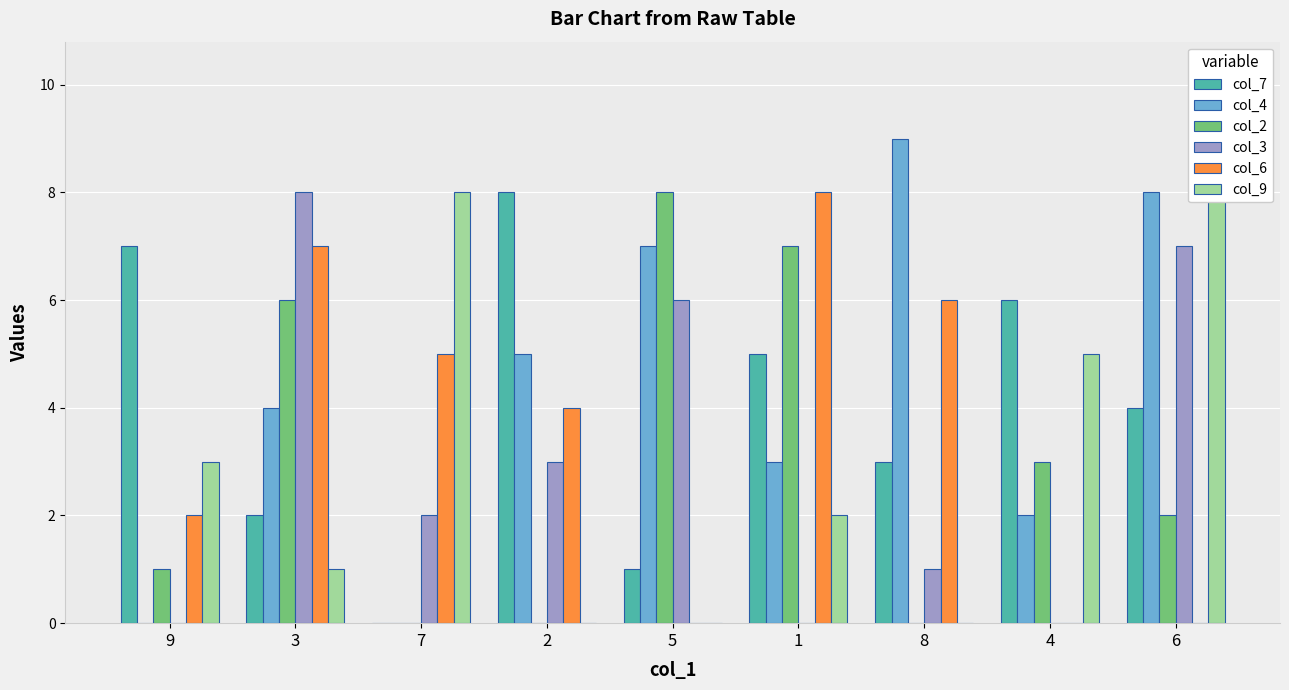

At how many categories does at least one series exceed 3?

9